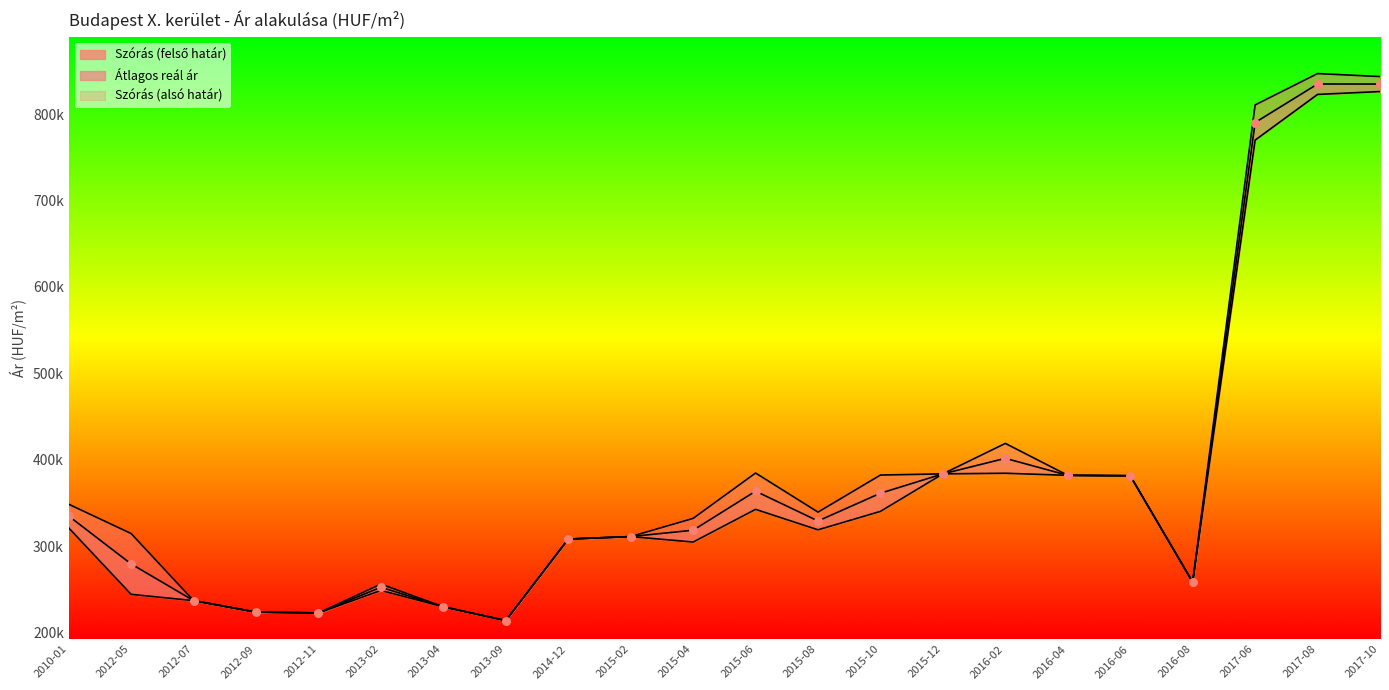

Which has a higher value, 2014-12 or 2012-05?

2012-05